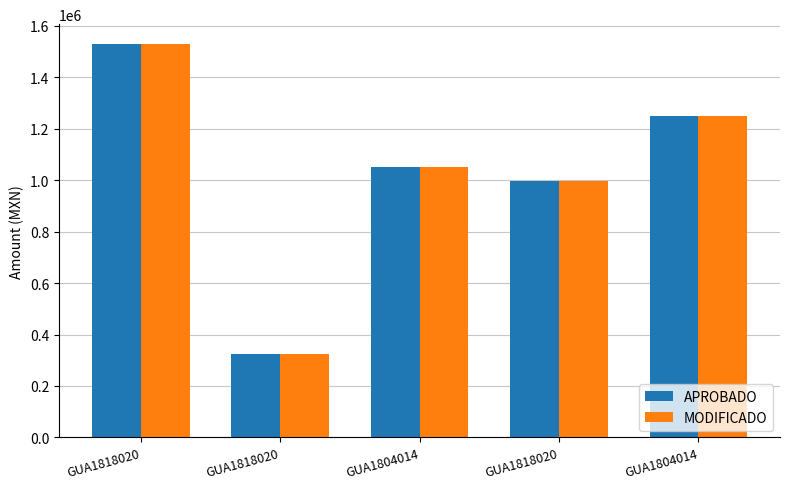

How many groups of bars are there?

5